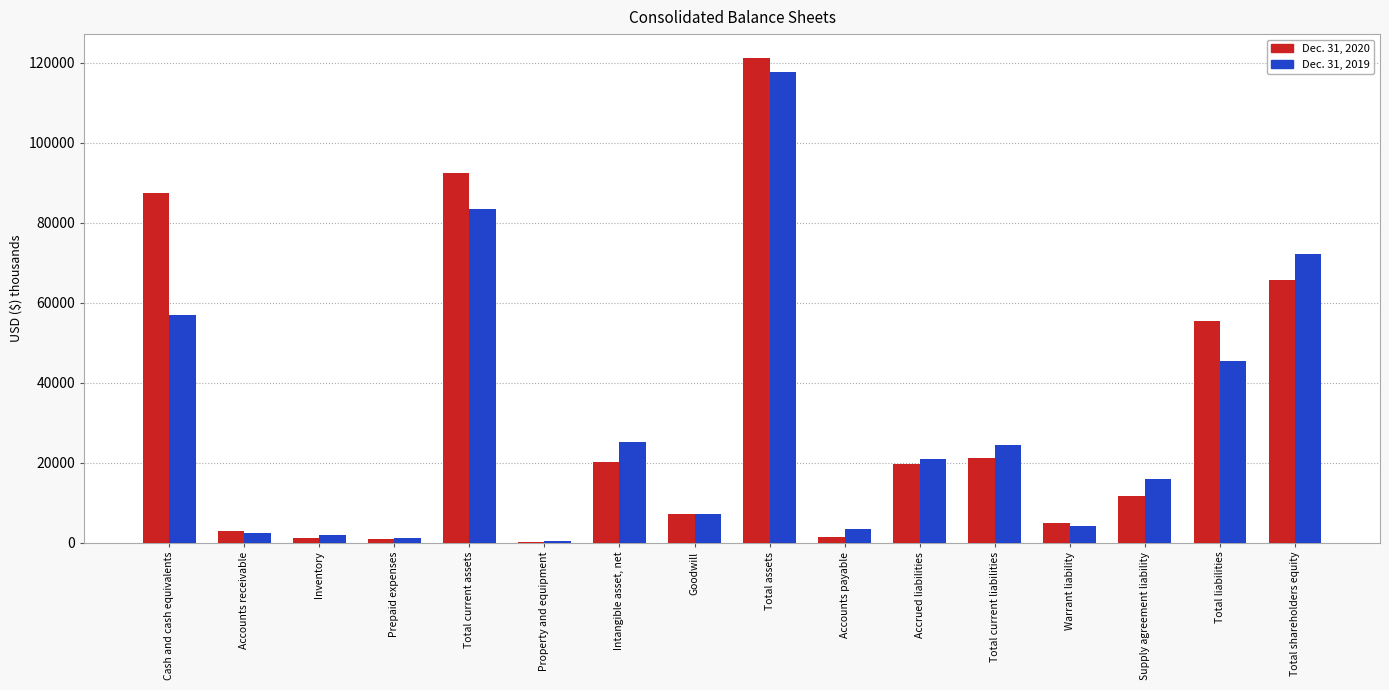

Where does the Dec. 31, 2019 series first go above 20962?

Cash and cash equivalents